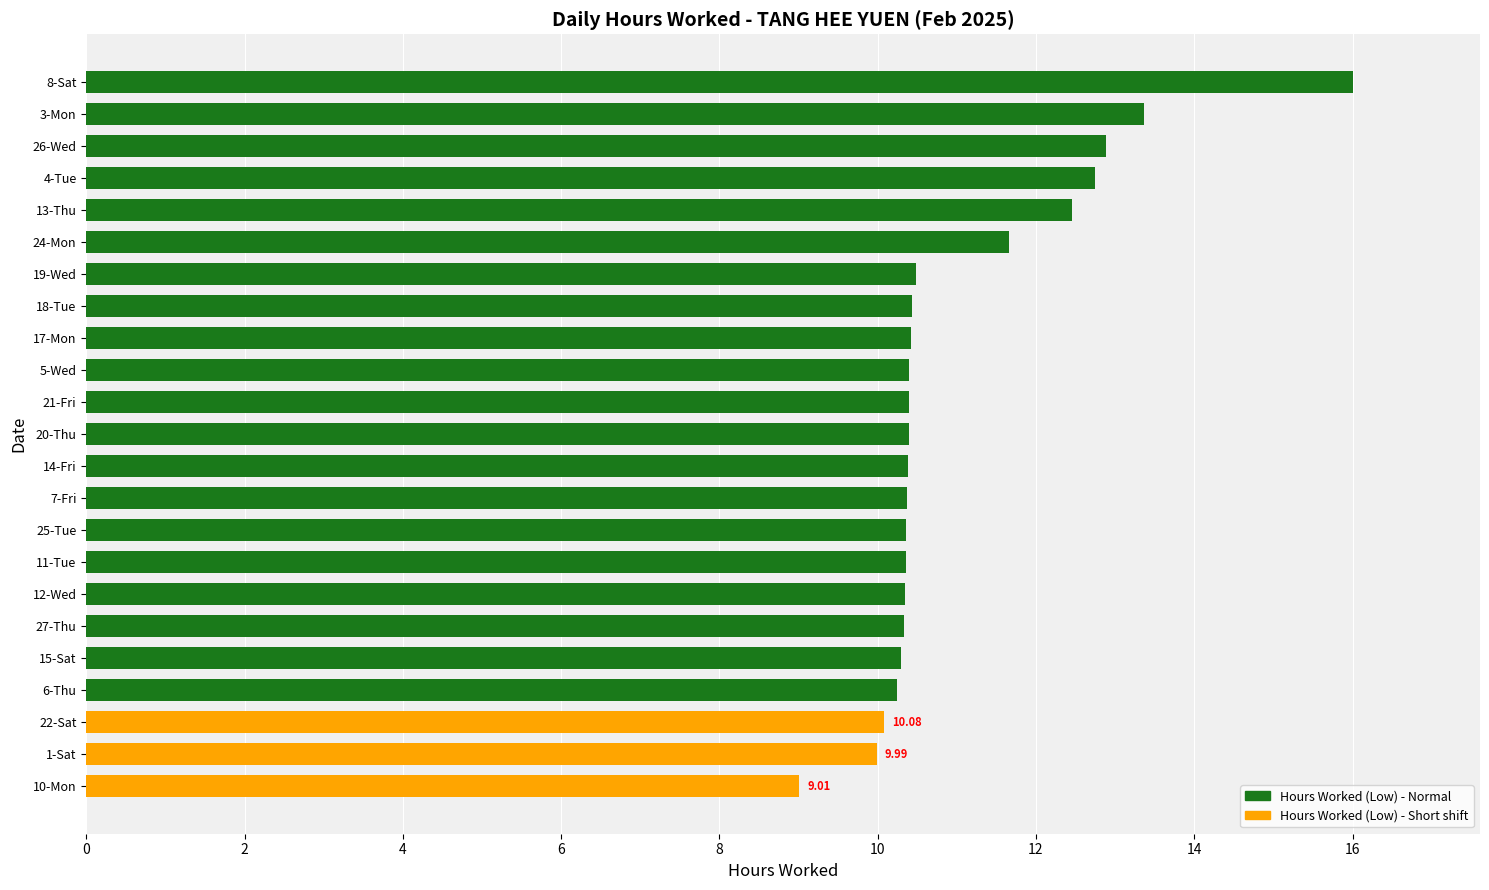

What is the sum of all values?

253.4